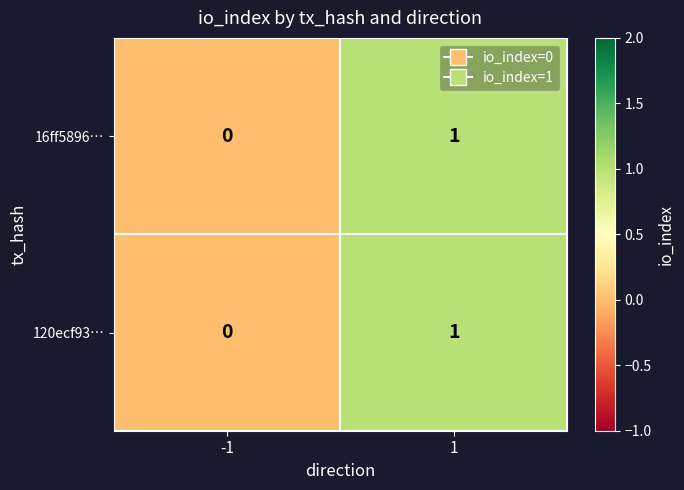

At which category is the sum across all series the highest?

1